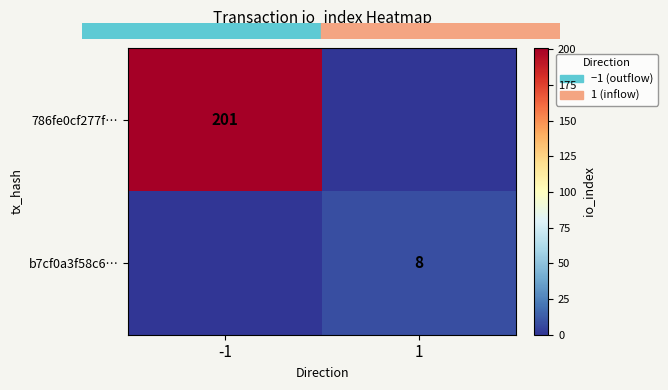

At how many categories does at least one series exceed 180?

1